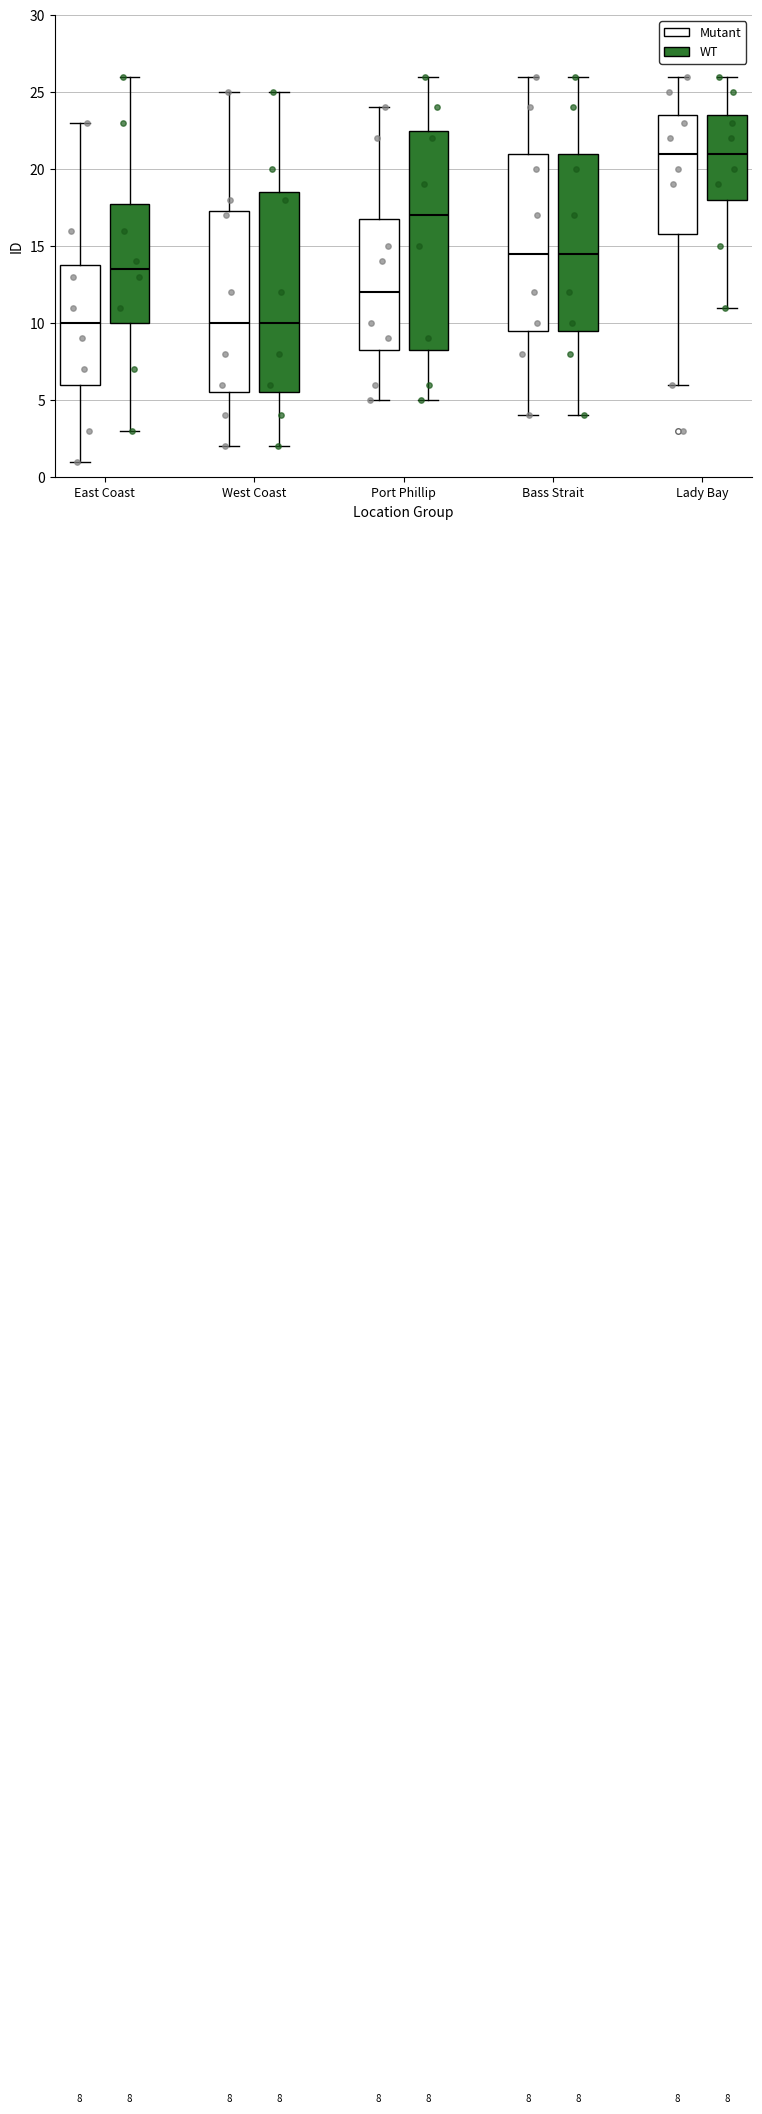

Which box is the tallest, from its lower edge to its upper edge?

Port Phillip (WT)